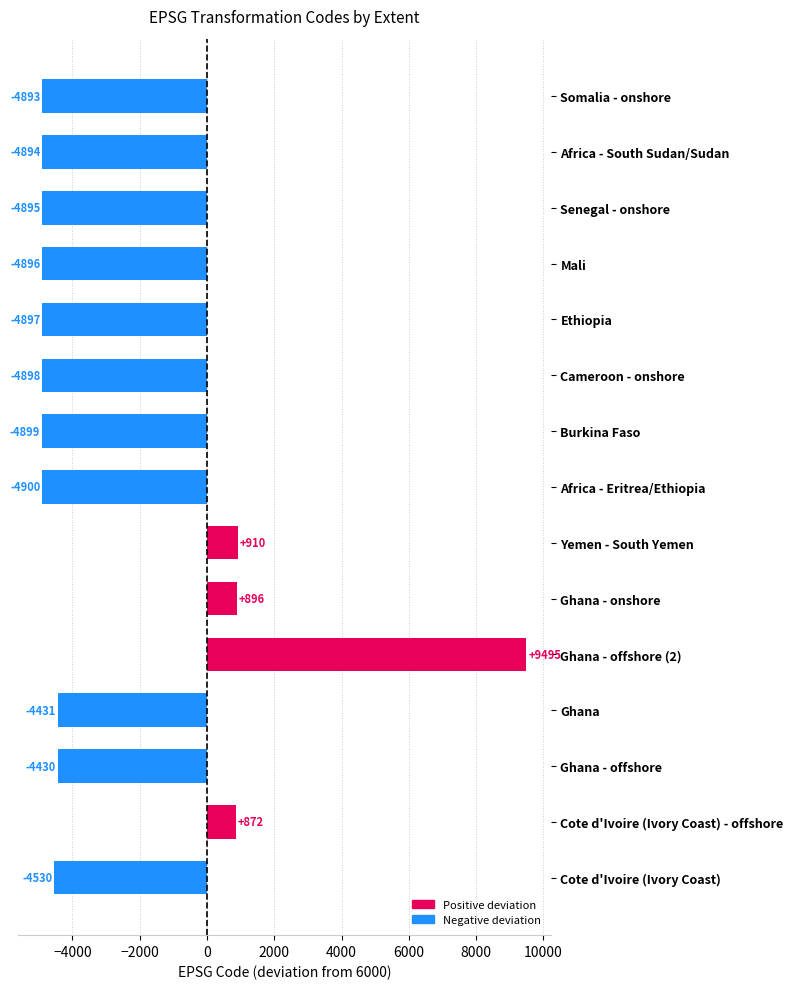

Are the bars horizontal?

Yes